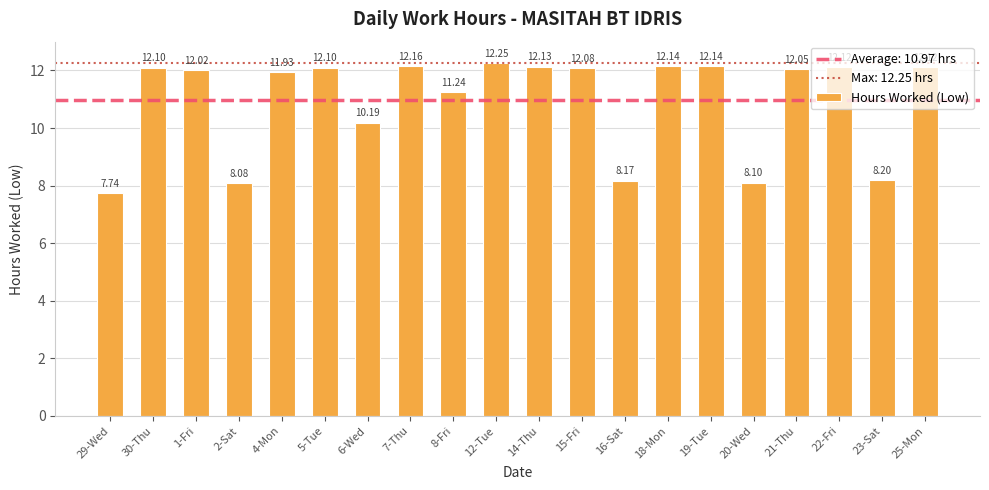

Count the number of categories in the chart.

20